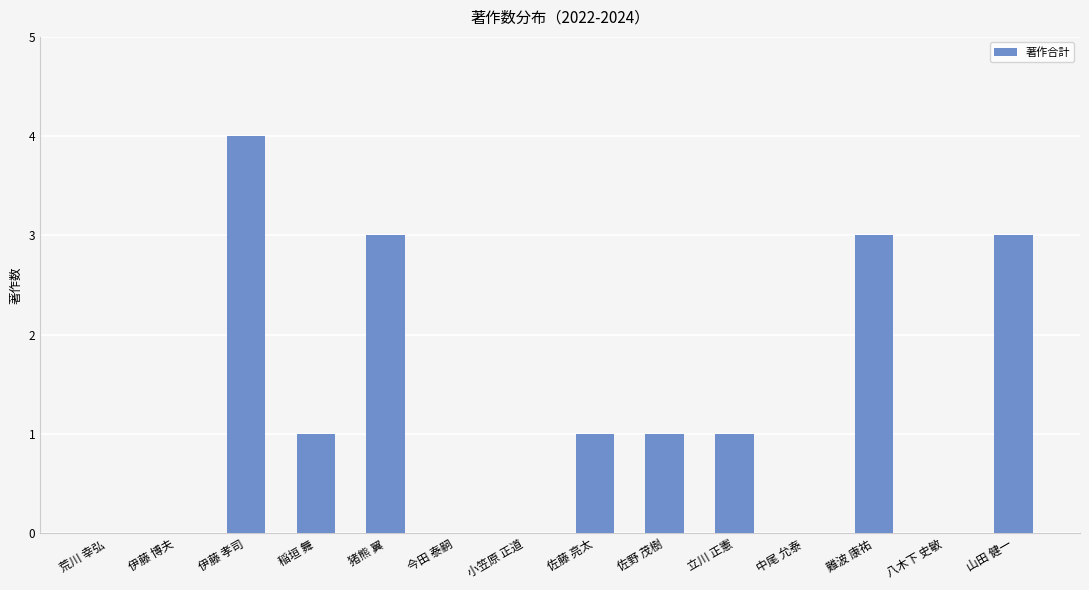

Does the chart contain stacked bars?

No